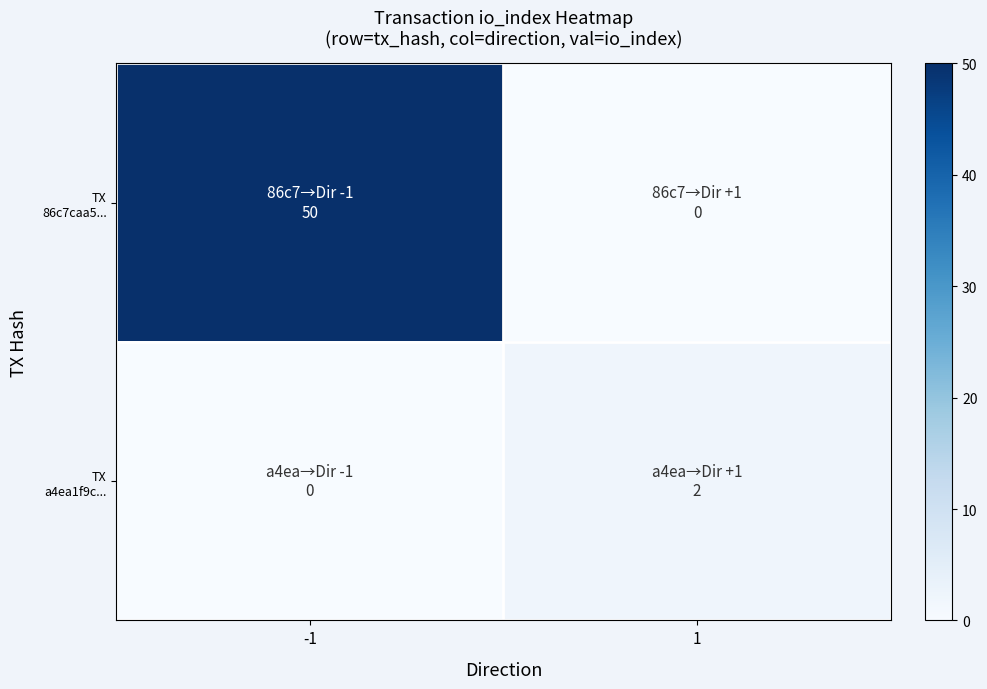

At how many categories does at least one series exceed 9?

1